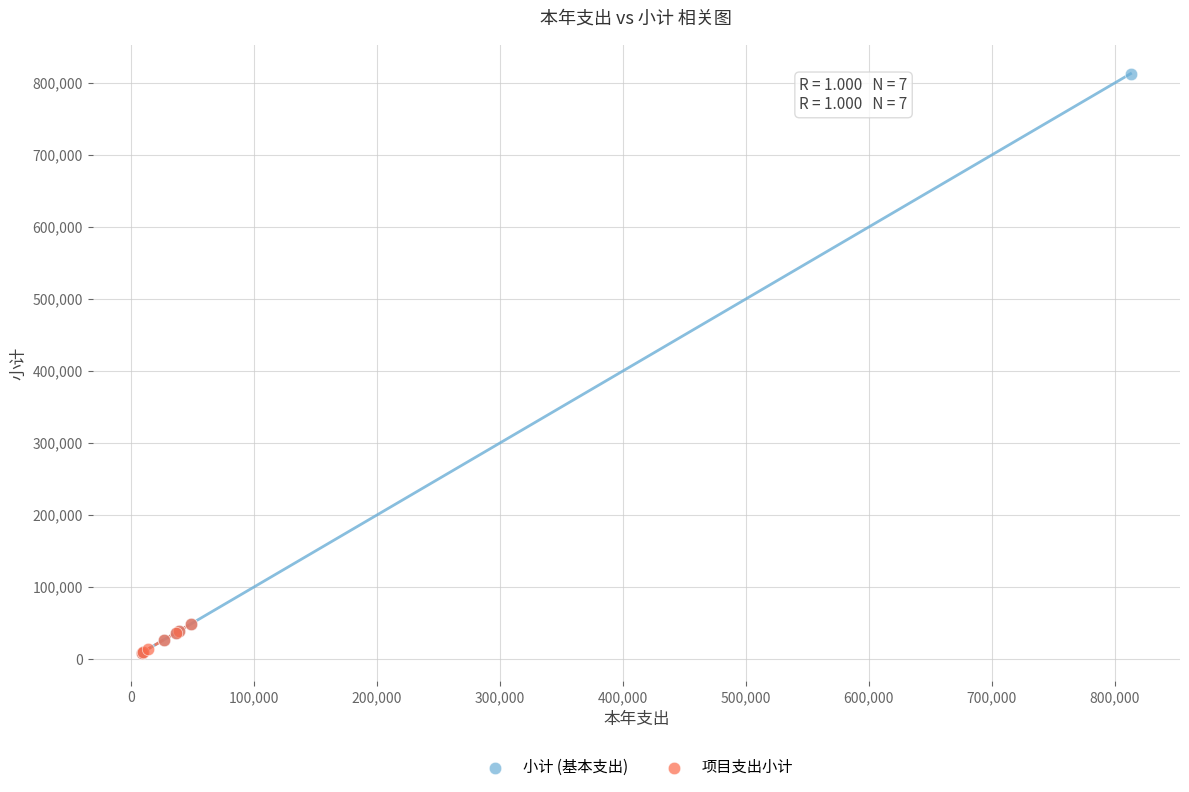

Which series has the largest Y range (max minus min)?

小计 (基本支出)